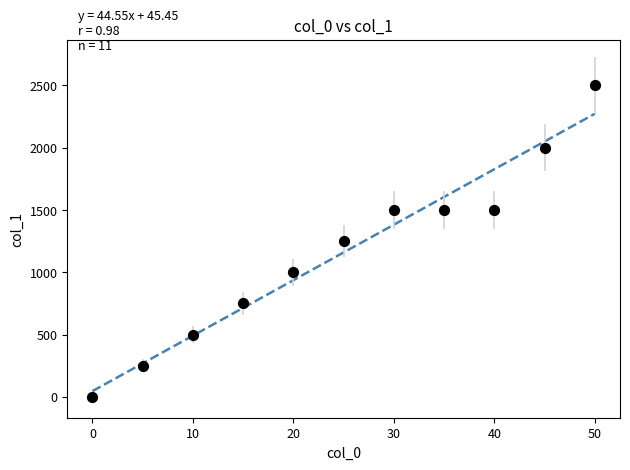

What is the range of X values (max minus min)?

50